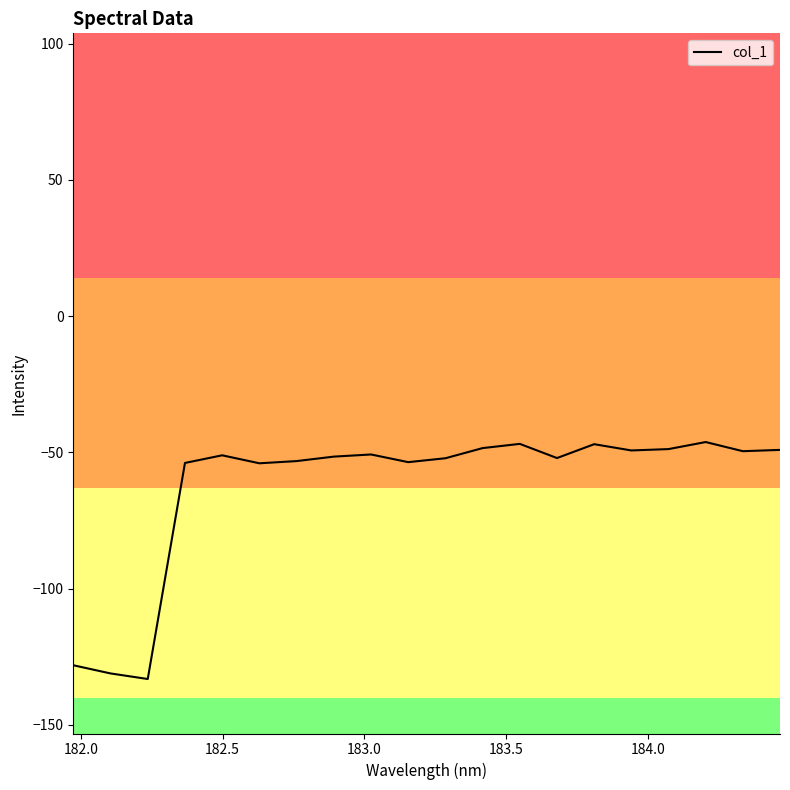

What is the difference between the maximum and minimum values?

87.0